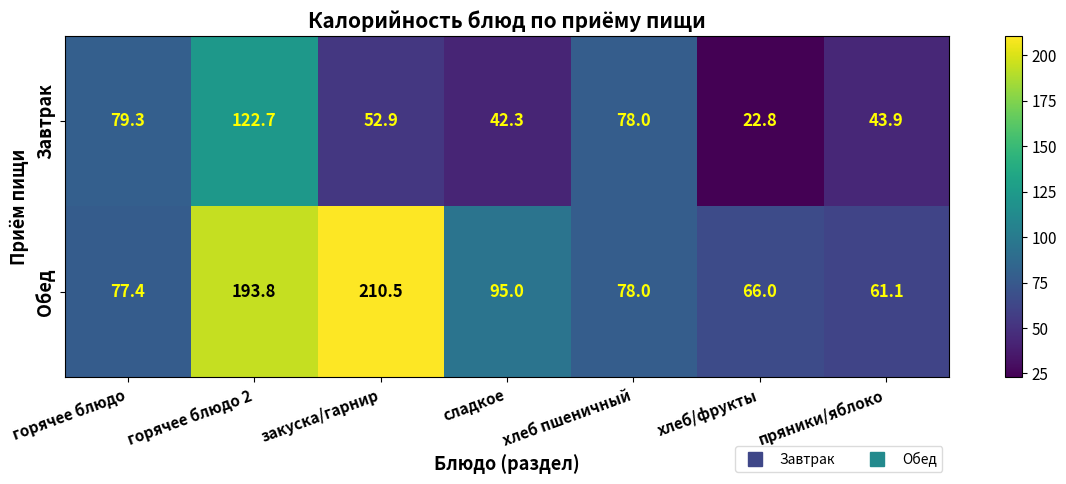

At how many categories does at least one series exceed 201?

1